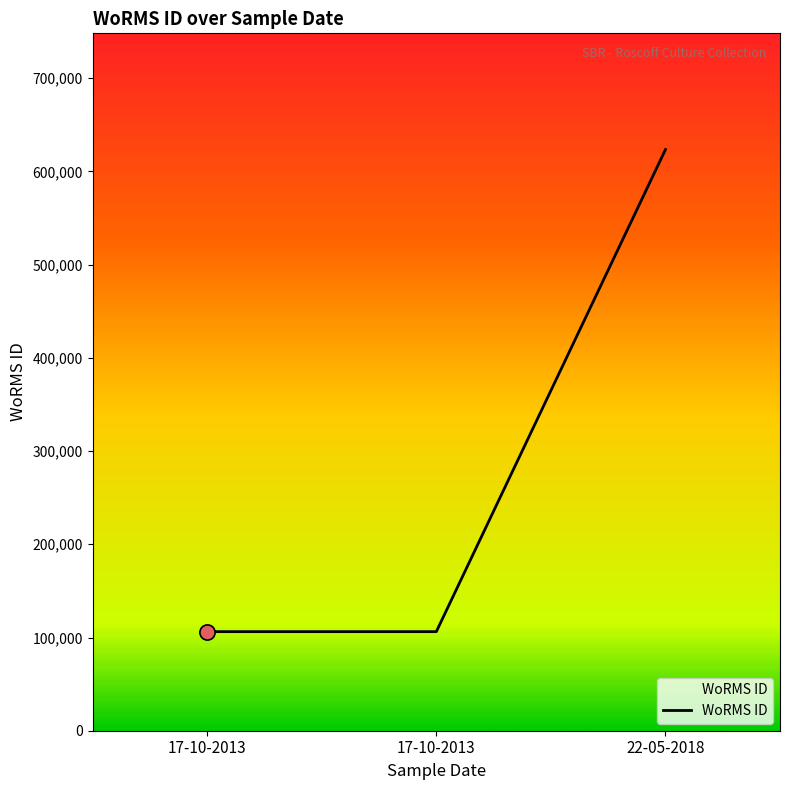

What is the ratio of the value at 22-05-2018 to the value at 17-10-2013?

5.9